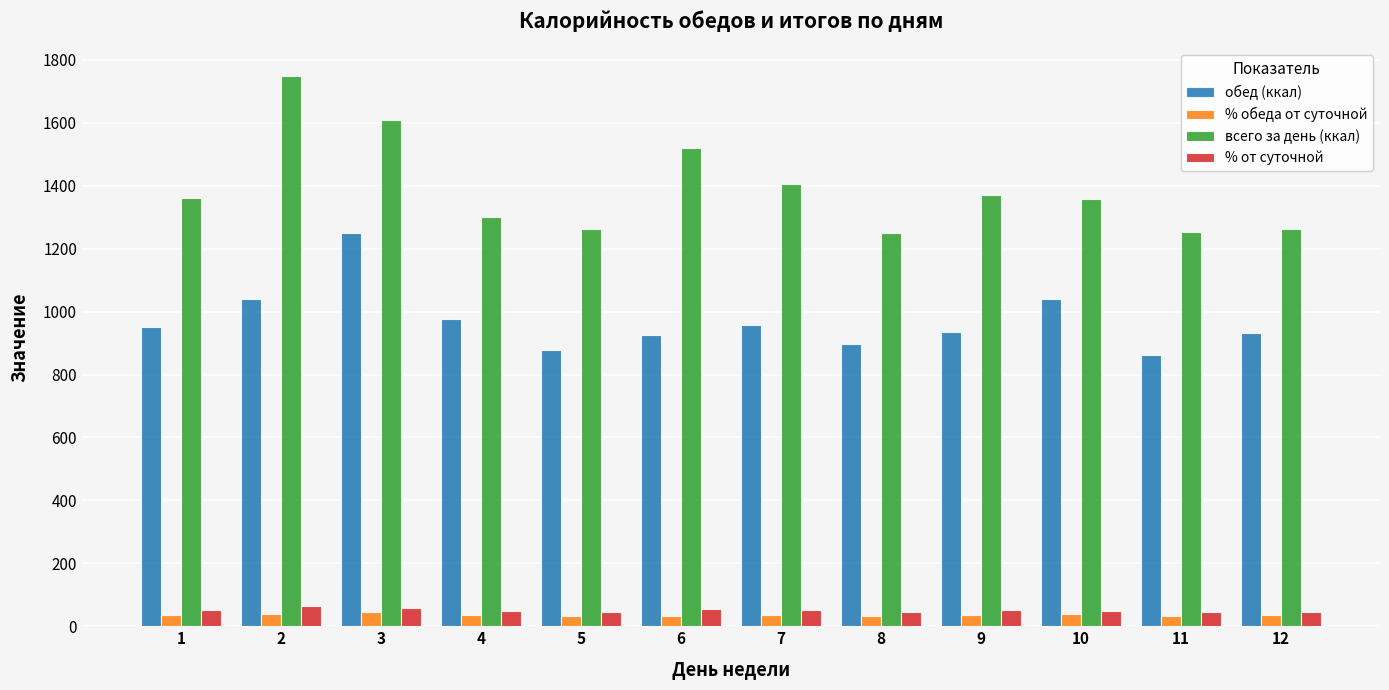

Between 8 and 10, which series saw the biggest shift?

обед (ккал)